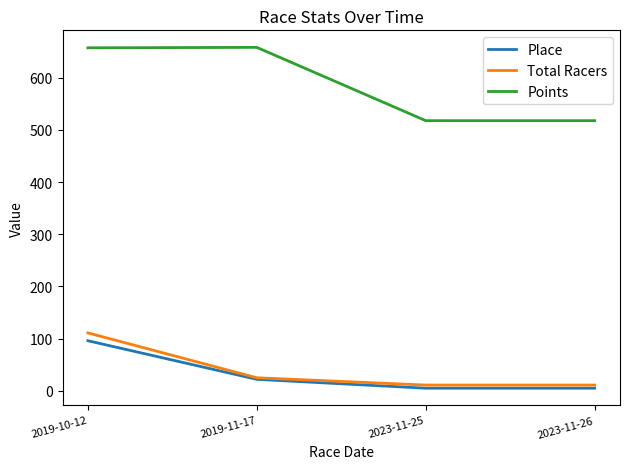

At 2019-10-12, list the series in order from smallest to largest.

Place, Total Racers, Points